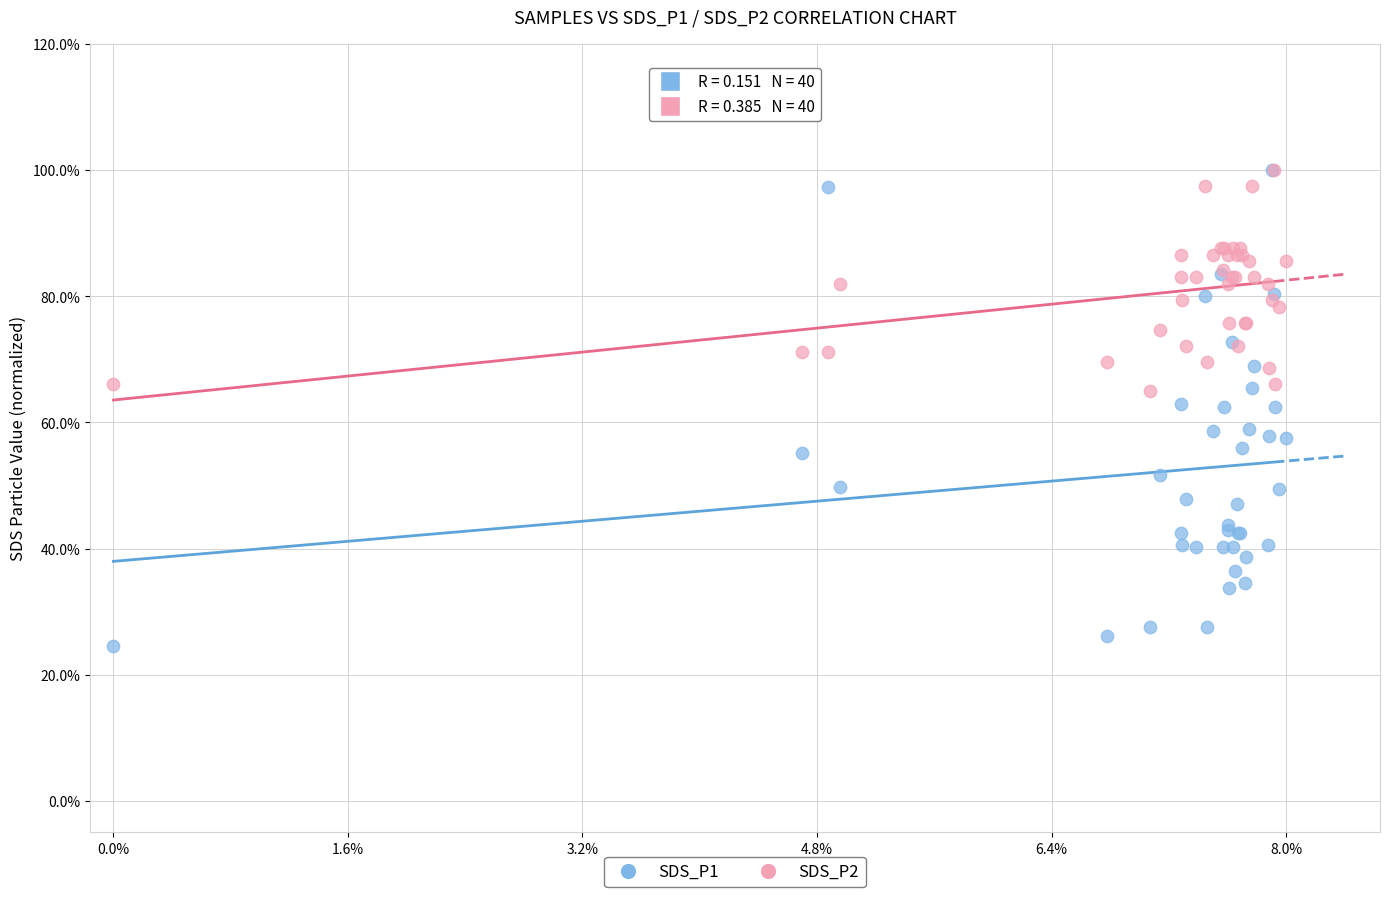

Which series reaches the minimum Y coordinate?

SDS_P1